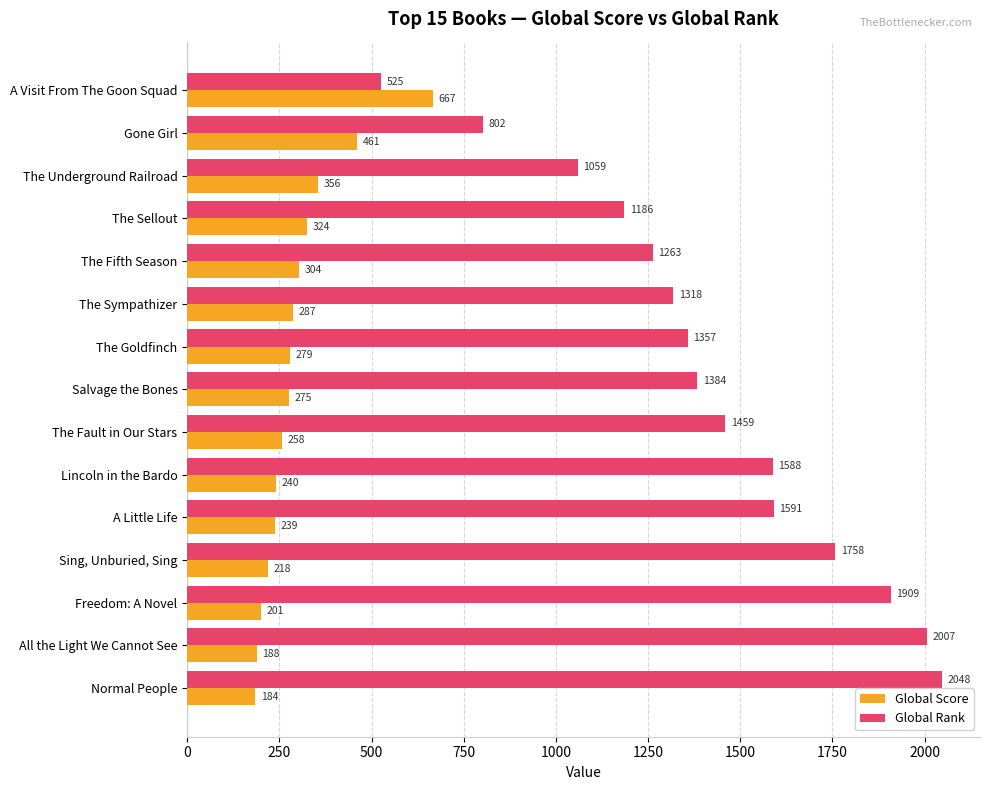

How many data points in Global Score are less than 275?

7